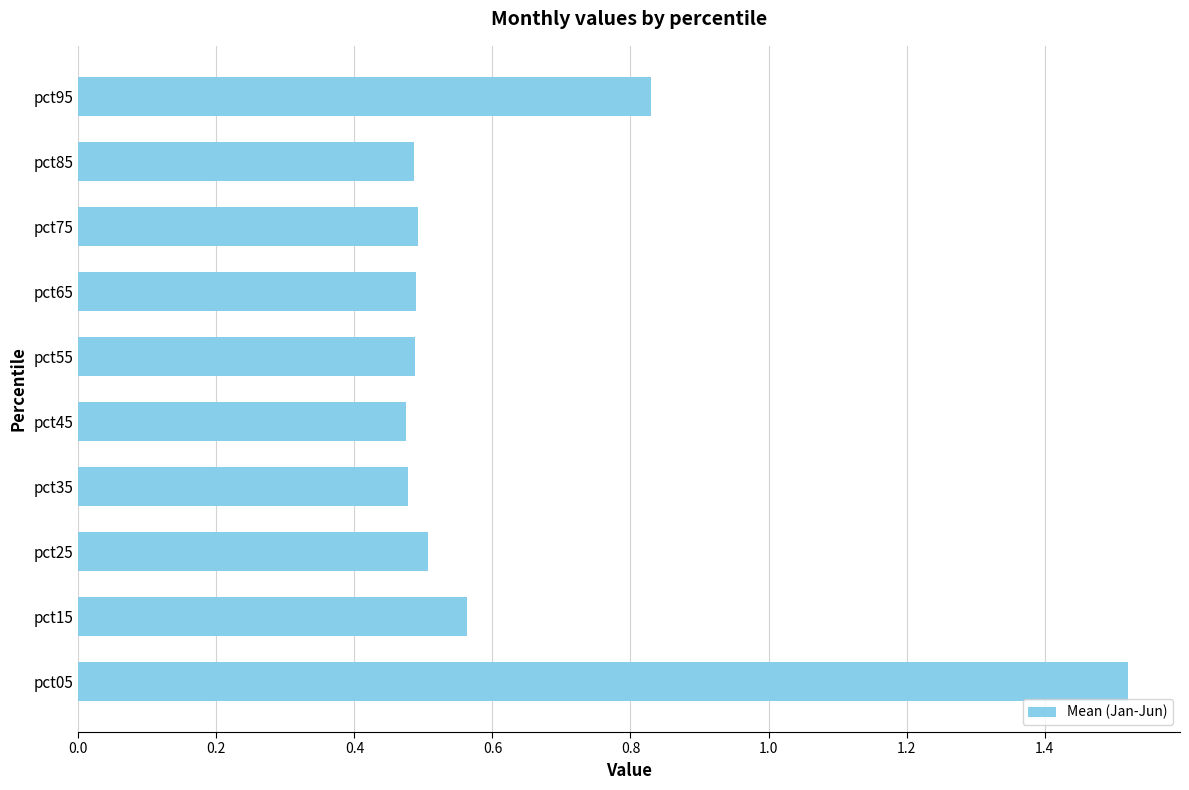

Count the values in the range 0 to 1.

9